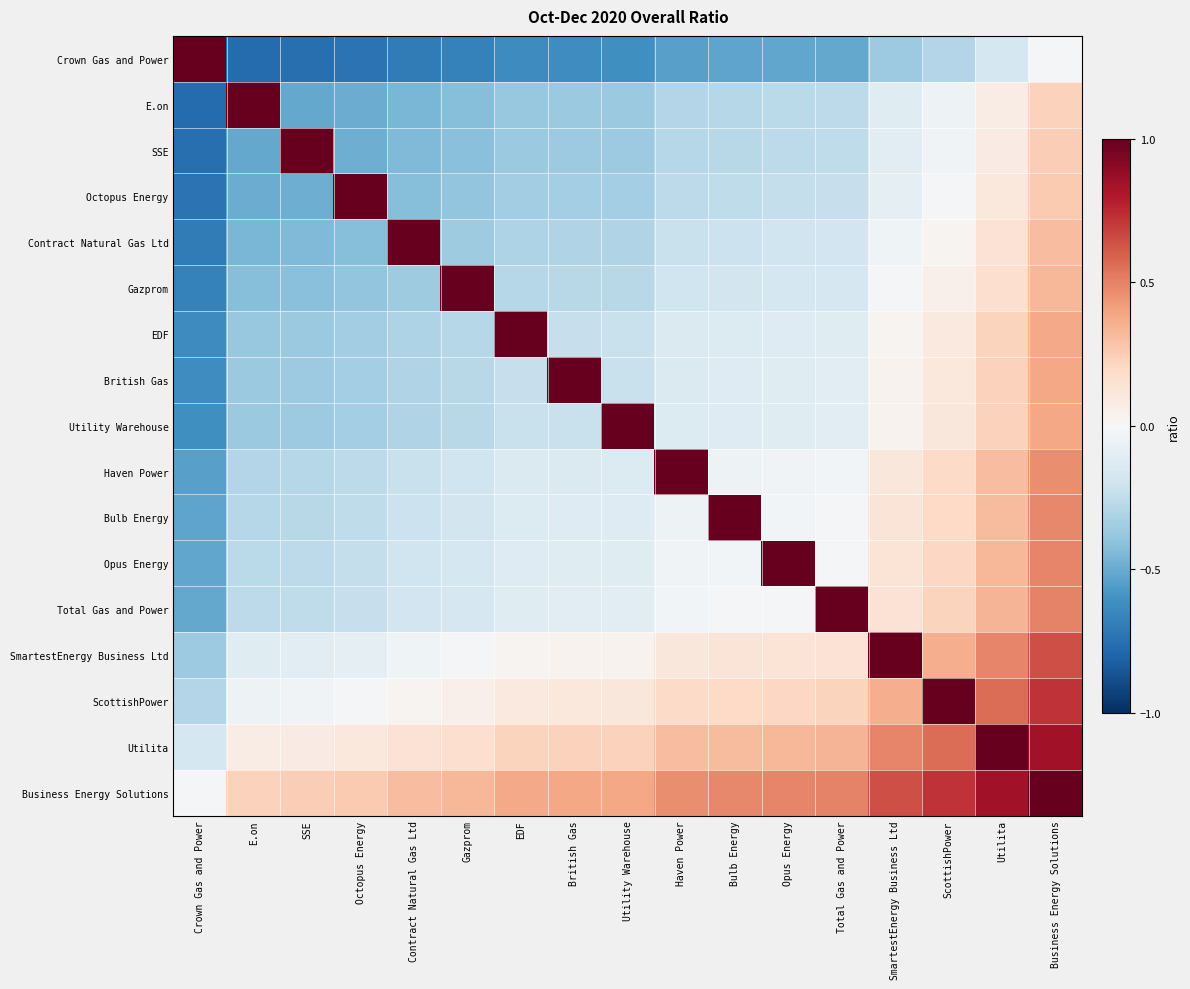

What is the total value across all series at Opus Energy?

0.1